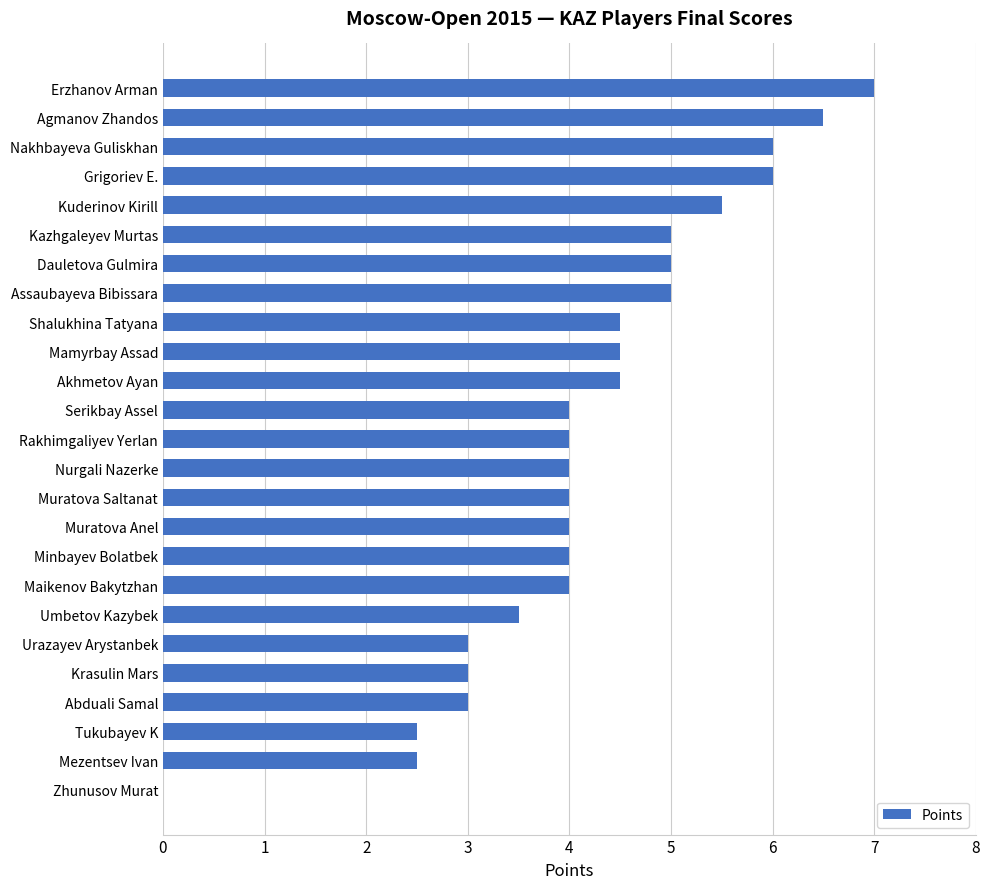

What is the sum of the values at Muratova Saltanat and Grigoriev E.?

10.0